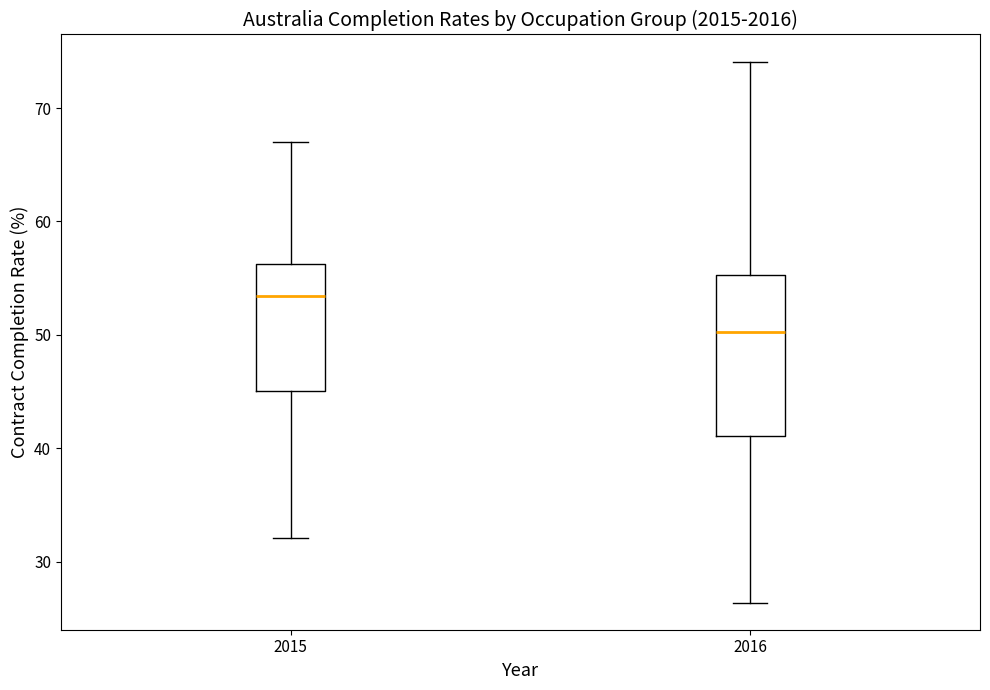

Reading left to right, read every box against the y-axis: the position of its median line, the range the box covers, and the ends of its whiskers. The values are not printed on the chart, so give them approximately, as read against the axis.

2015: median 53, box 45 to 56, whiskers 32 to 67
2016: median 50, box 41 to 55, whiskers 26 to 74